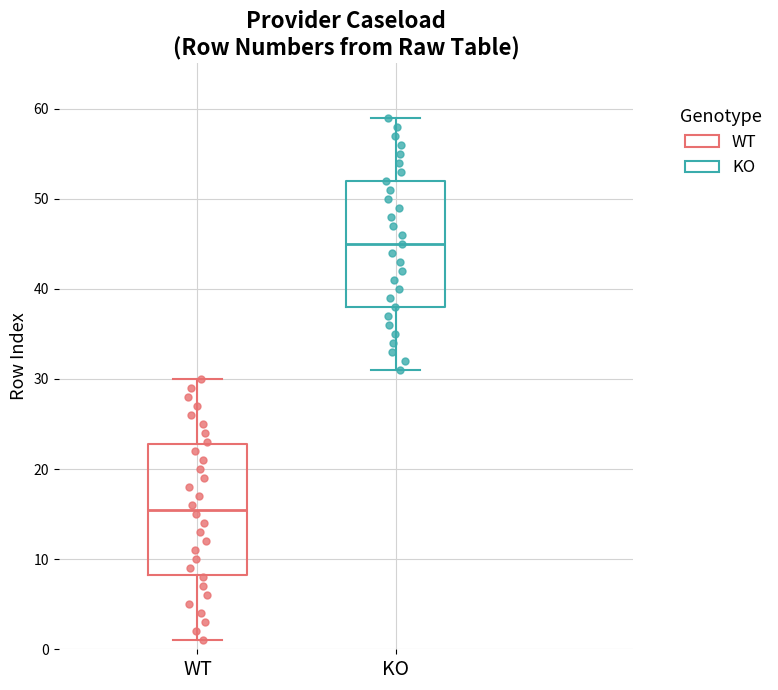

Reading left to right, transcribe this box plot: for each box, give where its median line is, the range the box spans, and where its two whiskers end, as read against the y-axis. The values are not printed on the chart, so give them approximately, as read against the axis.

WT: median 16, box 8 to 23, whiskers 1 to 30
KO: median 45, box 38 to 52, whiskers 31 to 59